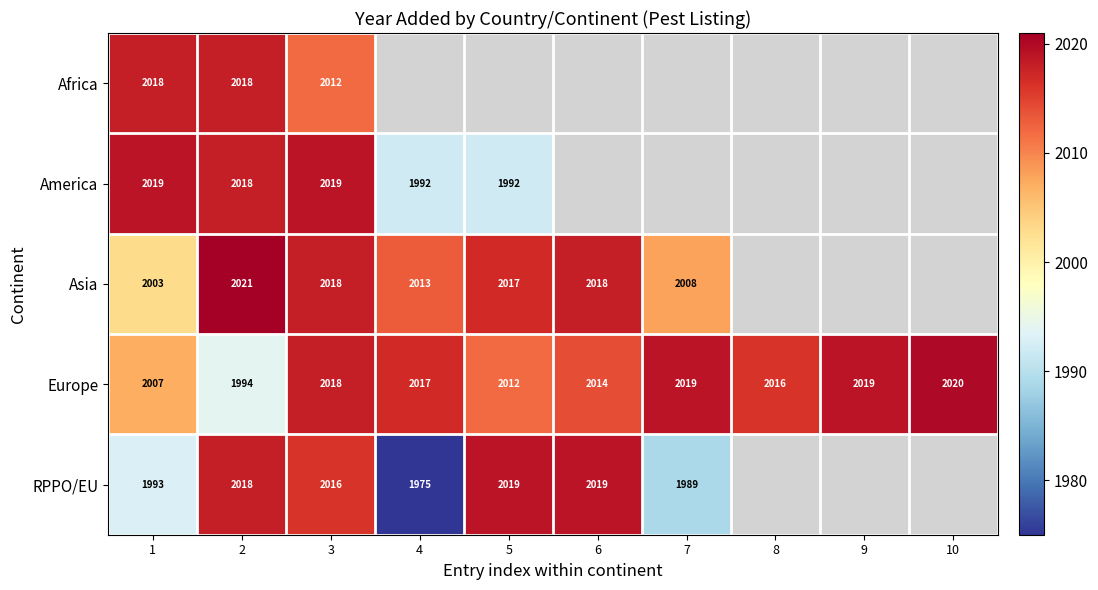

What is the minimum value shown in the chart?

1975.0